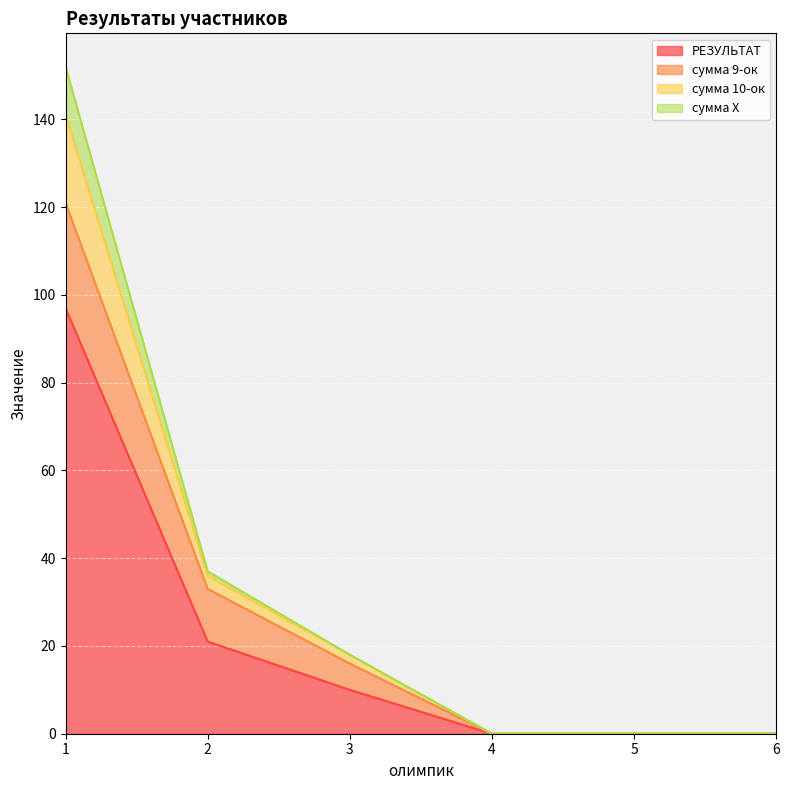

True or false: сумма 10-ок has a value of -86 at 4.

False